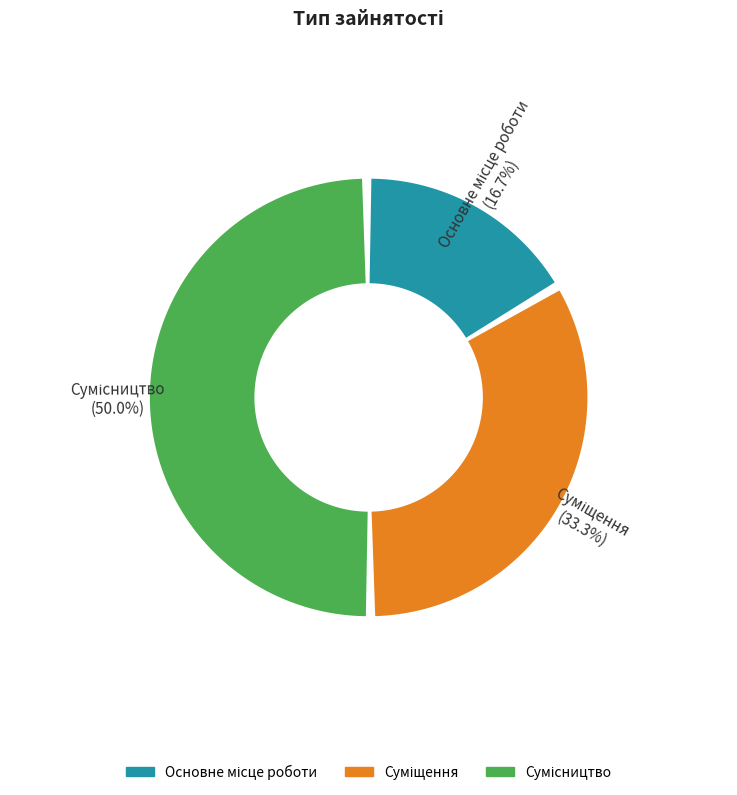

What is the ratio of the value at Основне місце роботи to the value at Сумісництво?

0.3